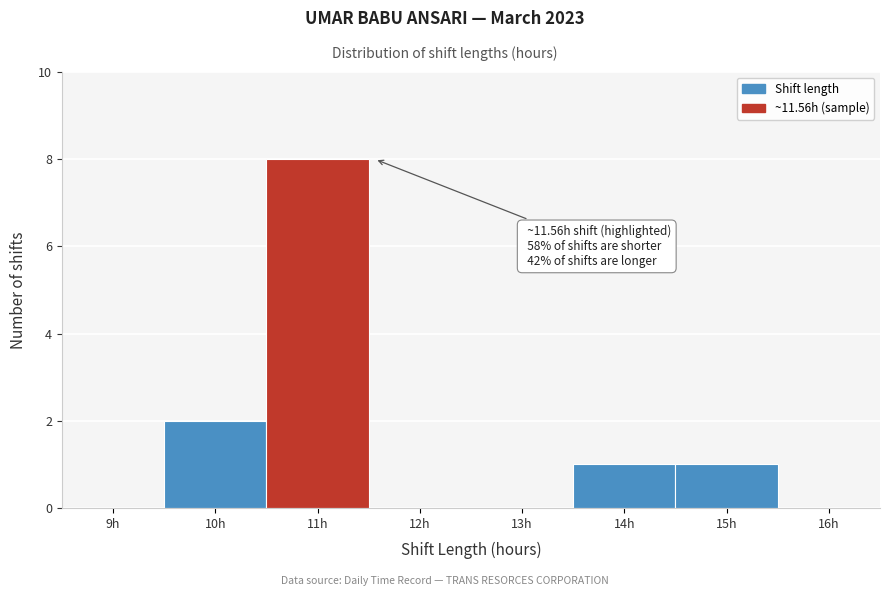

Reading left to right, extract all data points from this chart.

9h=0	10h=2	11h=8	12h=0	13h=0	14h=1	15h=1	16h=0